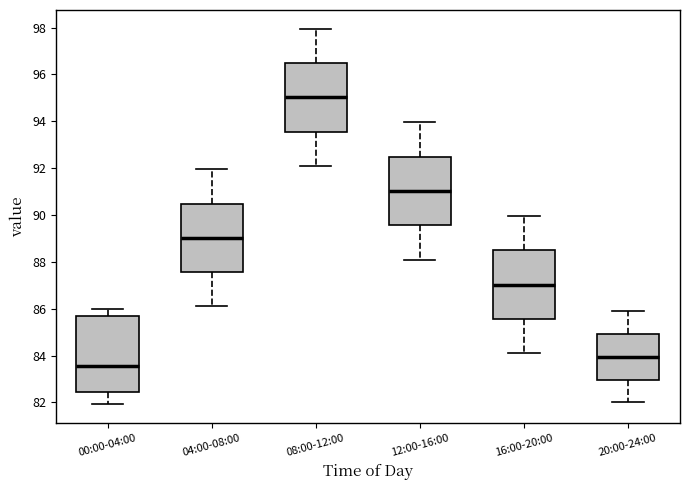

Reading left to right, transcribe this box plot: for each box, give where its median line is, the range the box spans, and where its two whiskers end, as read against the y-axis. The values are not printed on the chart, so give them approximately, as read against the axis.

00:00-04:00: median 83.6, box 82.4 to 85.6, whiskers 82.0 to 86.0
04:00-08:00: median 89.0, box 87.6 to 90.4, whiskers 86.2 to 92.0
08:00-12:00: median 95.0, box 93.6 to 96.4, whiskers 92.2 to 98.0
12:00-16:00: median 91.0, box 89.6 to 92.4, whiskers 88.2 to 94.0
16:00-20:00: median 87.0, box 85.6 to 88.4, whiskers 84.2 to 90.0
20:00-24:00: median 84.0, box 83.0 to 85.0, whiskers 82.0 to 86.0